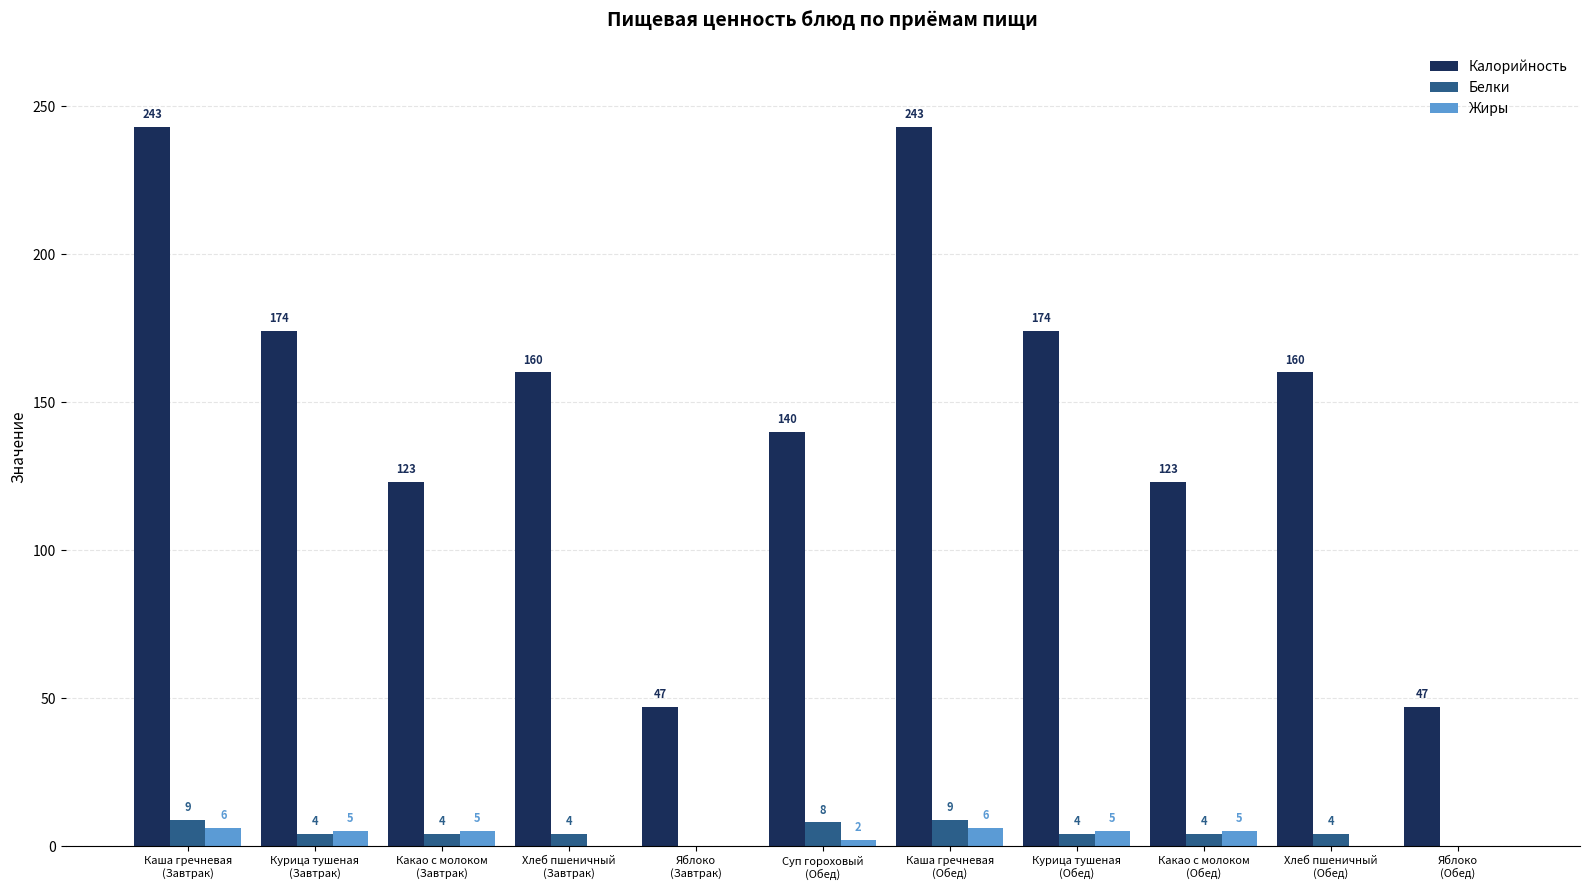

What is the sum of all Белки values?

50